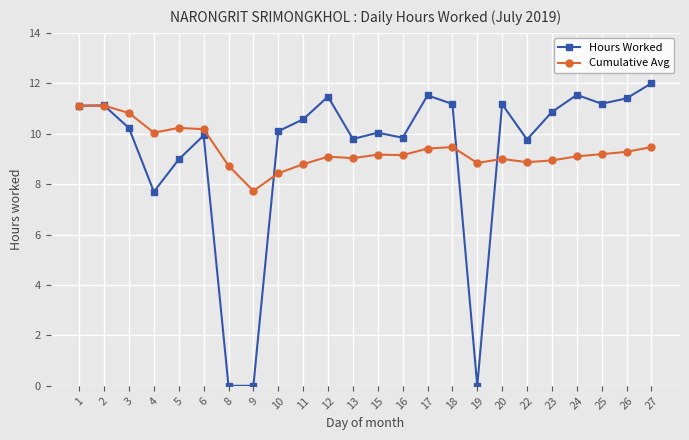

True or false: Hours Worked has a value of 6.5 at 24.

False